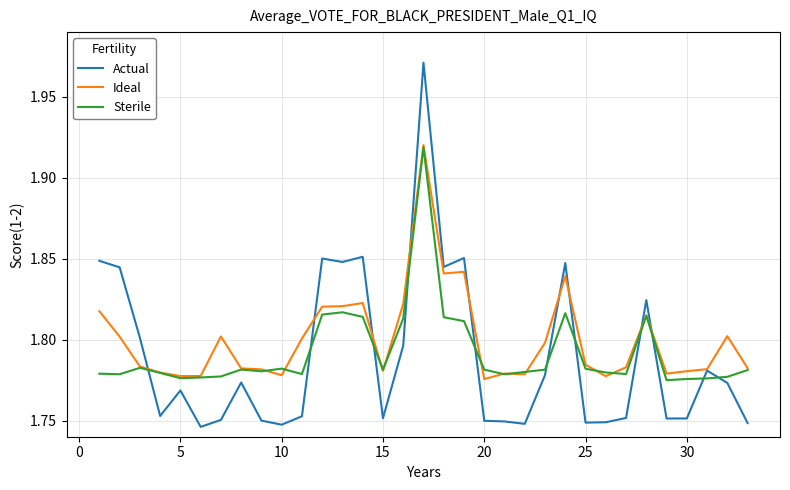

Which series has the largest total across all categories?

Ideal